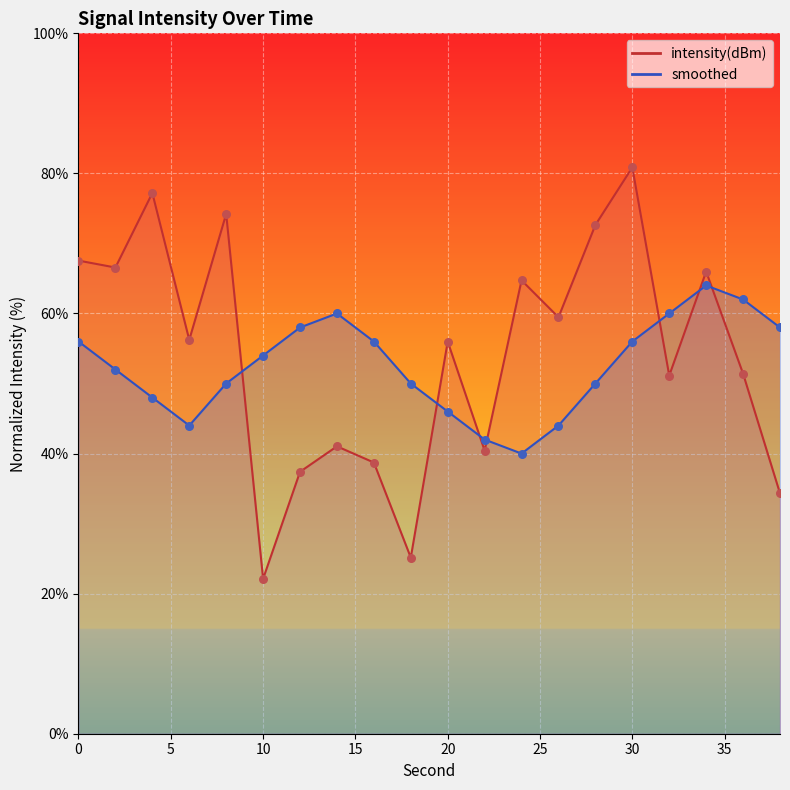

Is the value of intensity(dBm) at 30 greater than the value of smoothed at 22?

Yes